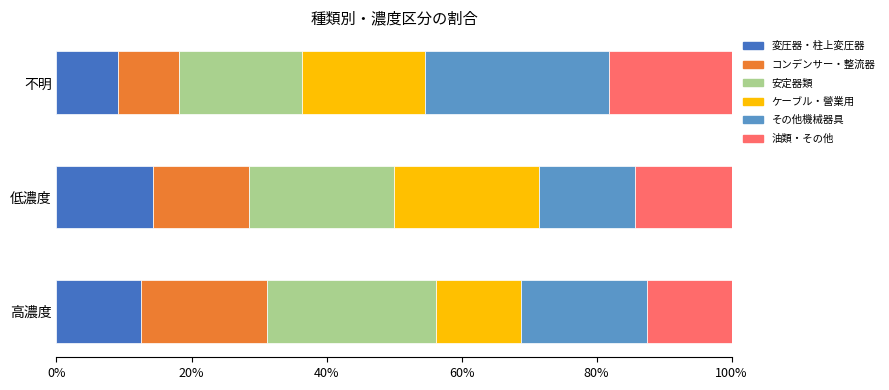

What value does the 変圧器・柱上変圧器 series have at 不明?

9.1